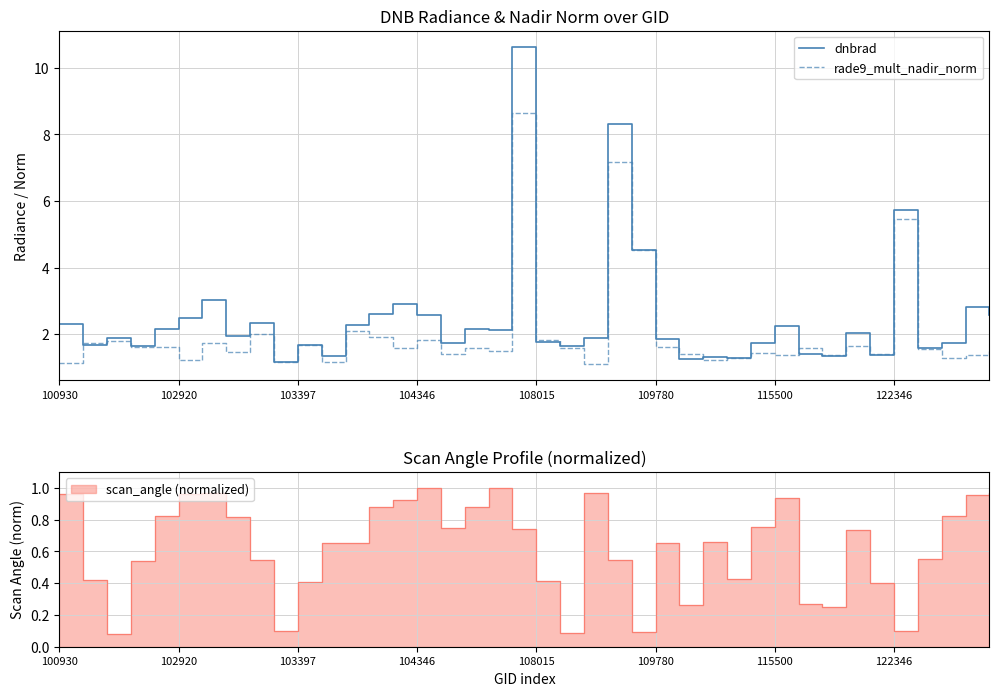

Rank the series by their average value, from lowest to highest.

rade9_mult_nadir_norm, dnbrad